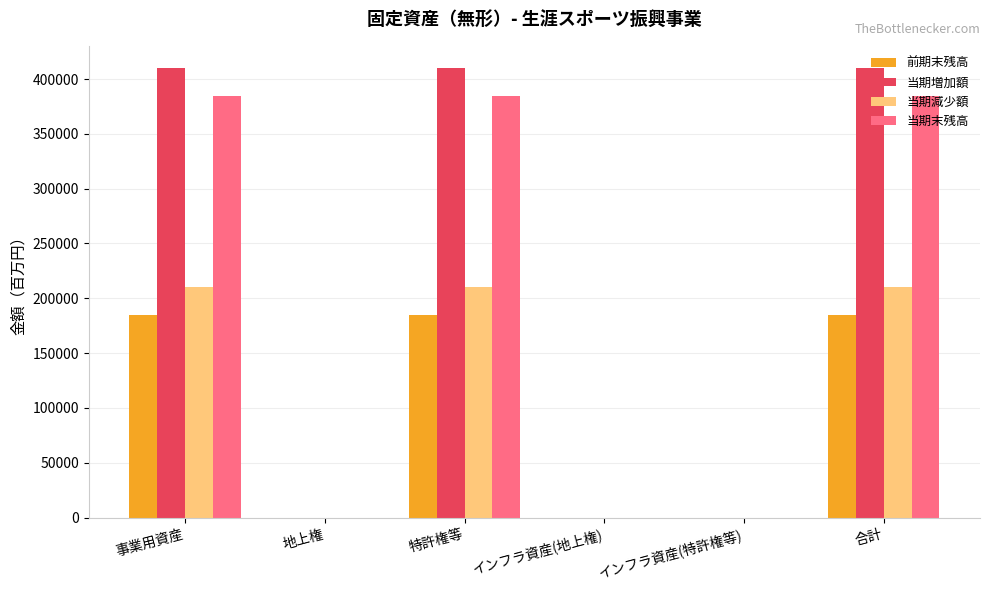

How many groups of bars are there?

6